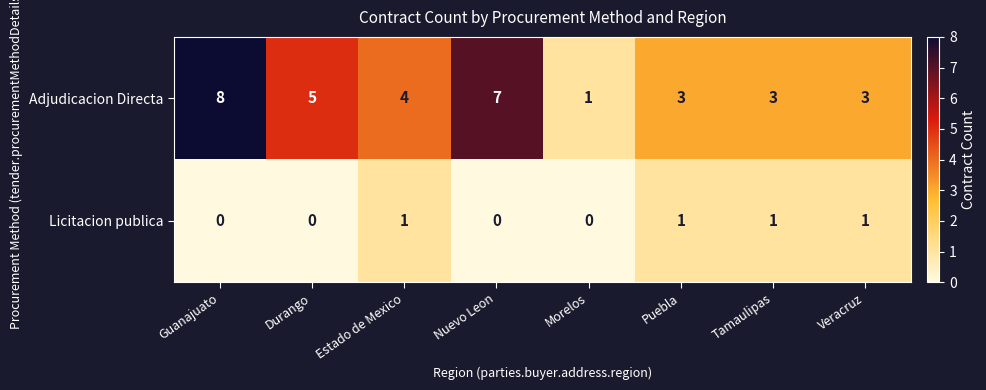

How many Licitacion publica values are between 0 and 1?

8